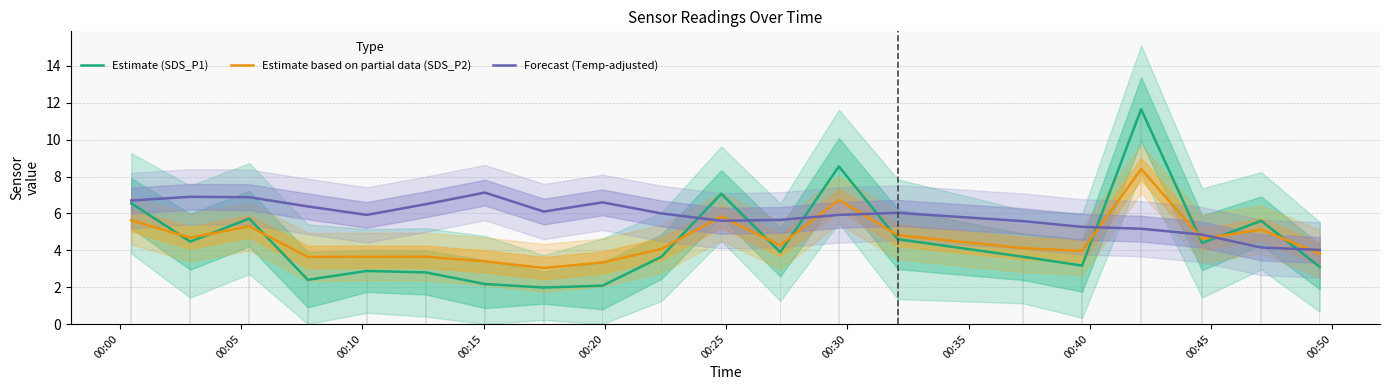

How many data points in Forecast (Temp-adjusted) are above 5?

17